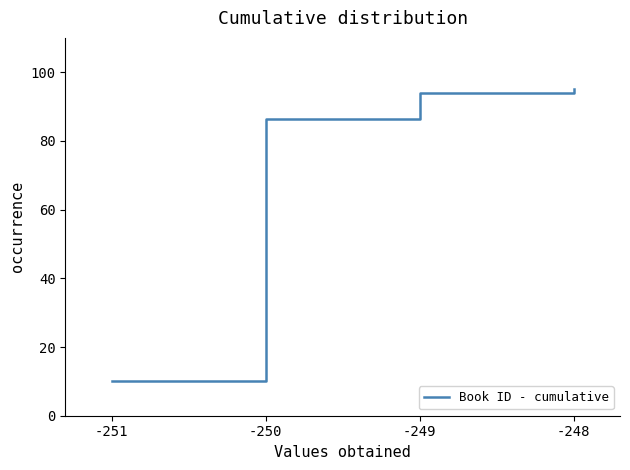

What value does the data have at -248?

95.0